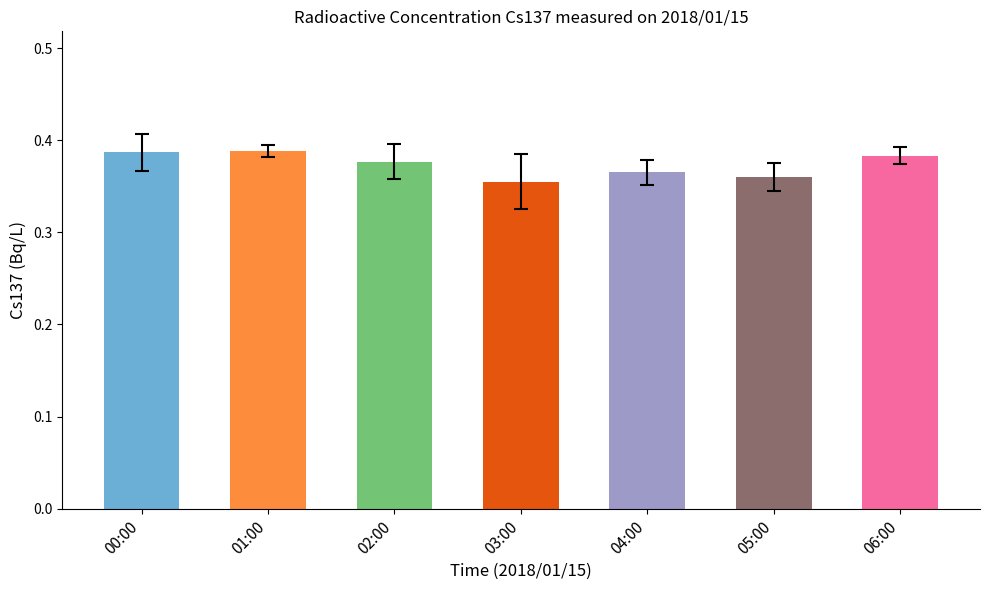

How many bars are there in total?

7